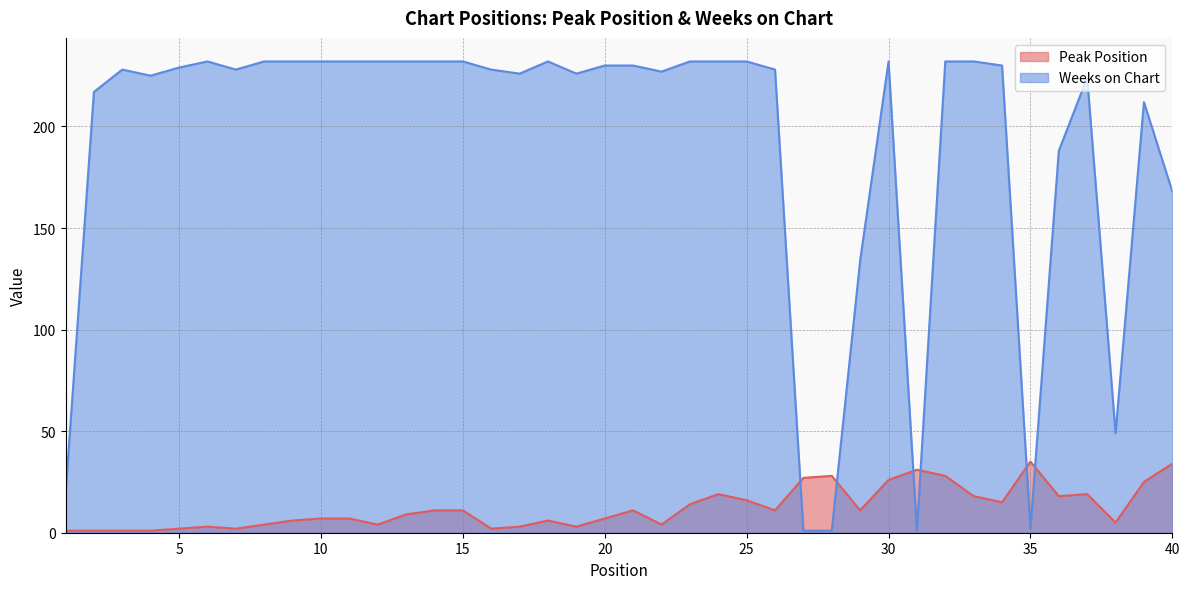

What is the sum of the Peak Position values at 25 and 32?

44